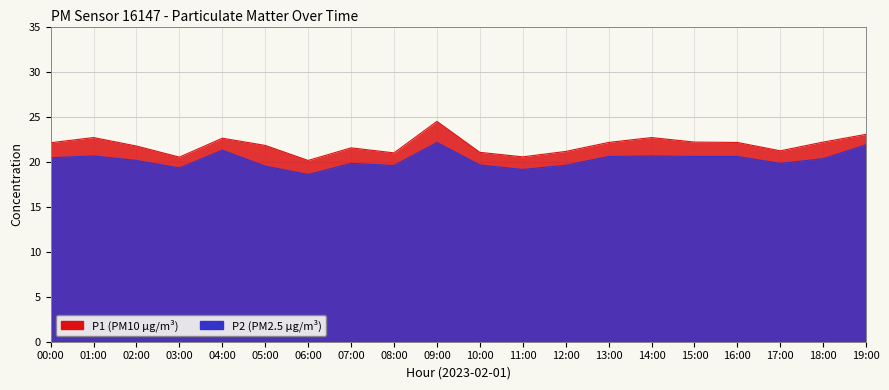

Reading left to right, list all the values displayed in this chart.

P1: 00:00=22.1	01:00=22.7	02:00=21.7	03:00=20.5	04:00=22.6	05:00=21.8	06:00=20.1	07:00=21.5	08:00=21.0	09:00=24.5	10:00=21.0	11:00=20.5	12:00=21.1	13:00=22.1	14:00=22.7	15:00=22.2	16:00=22.1	17:00=21.2	18:00=22.2	19:00=23.0
P2: 00:00=20.4	01:00=20.6	02:00=20.1	03:00=19.3	04:00=21.3	05:00=19.5	06:00=18.6	07:00=19.8	08:00=19.6	09:00=22.1	10:00=19.6	11:00=19.1	12:00=19.6	13:00=20.6	14:00=20.6	15:00=20.6	16:00=20.6	17:00=19.8	18:00=20.3	19:00=21.9